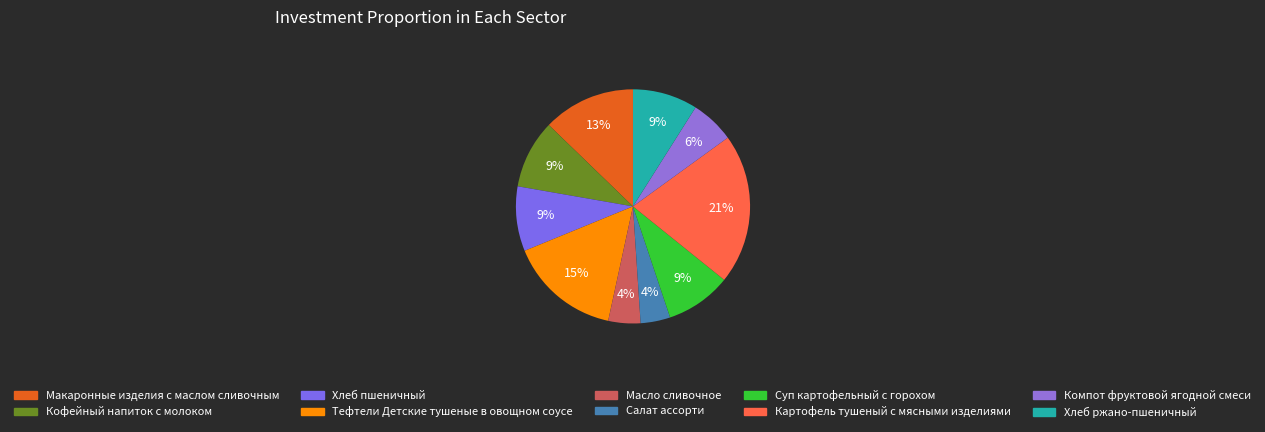

To the nearest percent, what is the combined percentage of Суп картофельный с горохом and Хлеб ржано-пшеничный?

18%